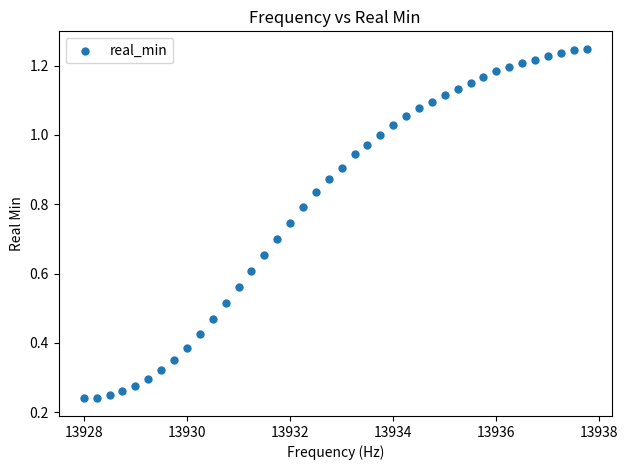

What is the range of X values (max minus min)?

9.8